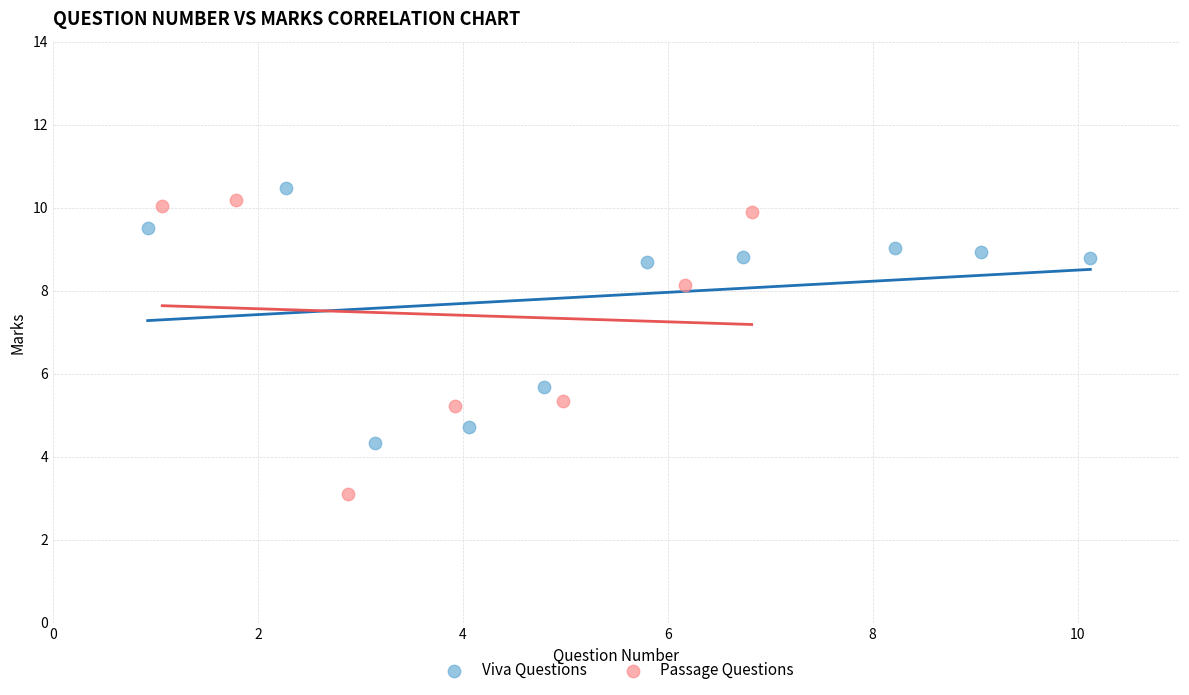

Which series contains the lowest Y value?

Passage Questions